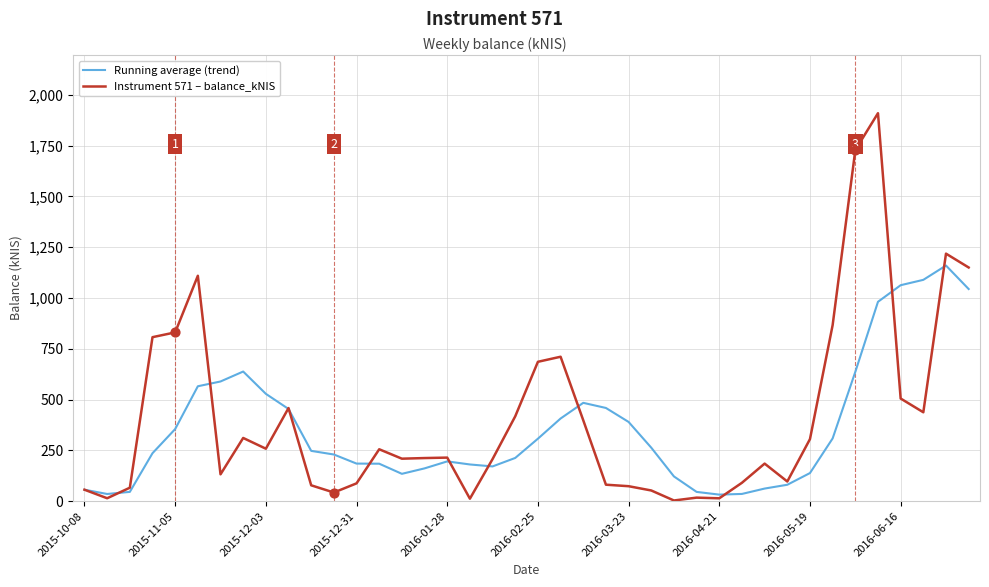

Which series has the widest spread of values?

Instrument 571 – balance_kNIS